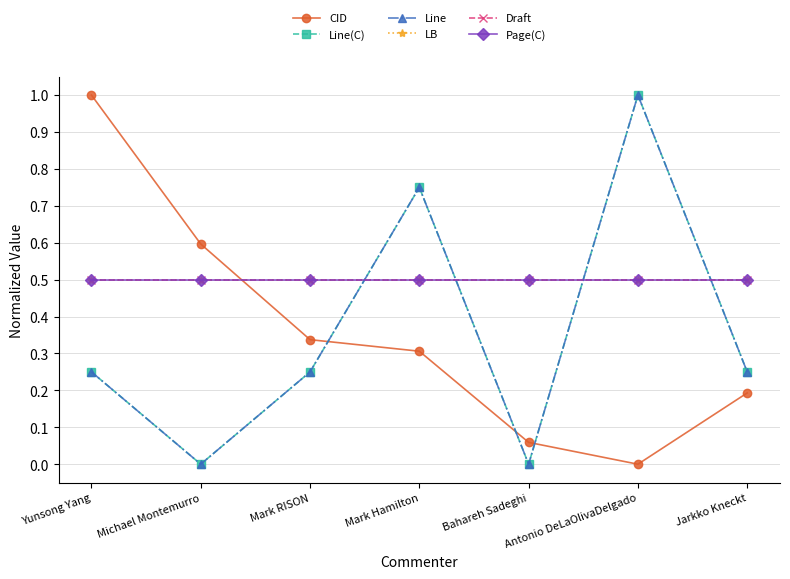

Is it true that Draft equals 0.5 at Michael Montemurro?

True